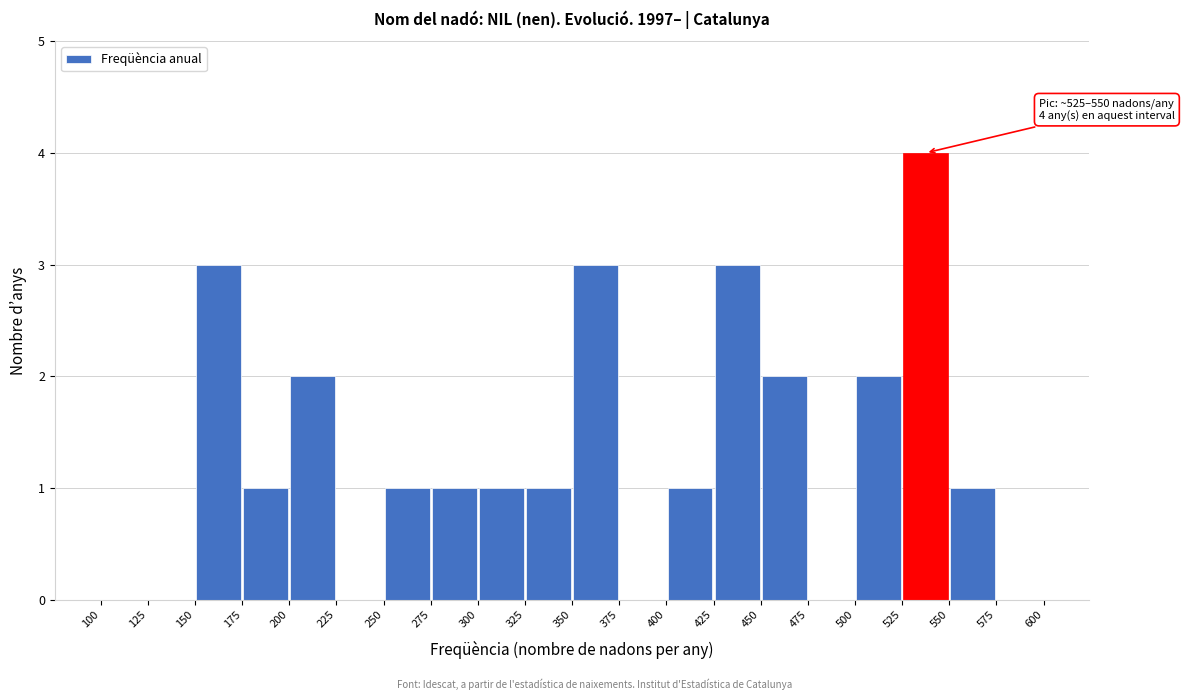

Which range on the x-axis has the tallest bar?

525 to 550